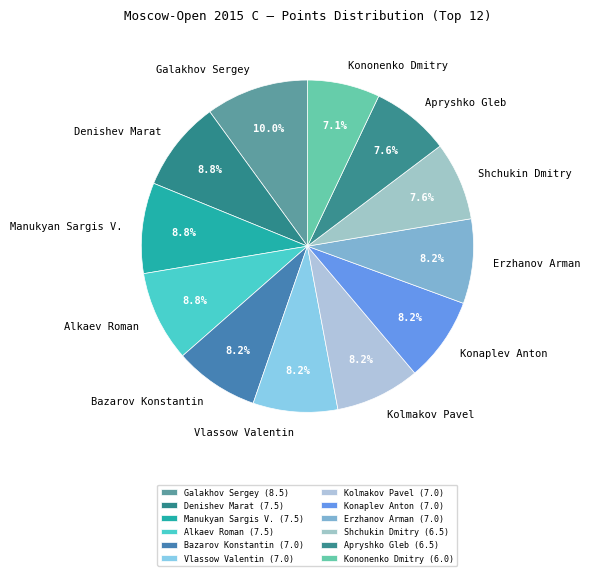

What percentage is NOT represented by Galakhov Sergey?

90.0%